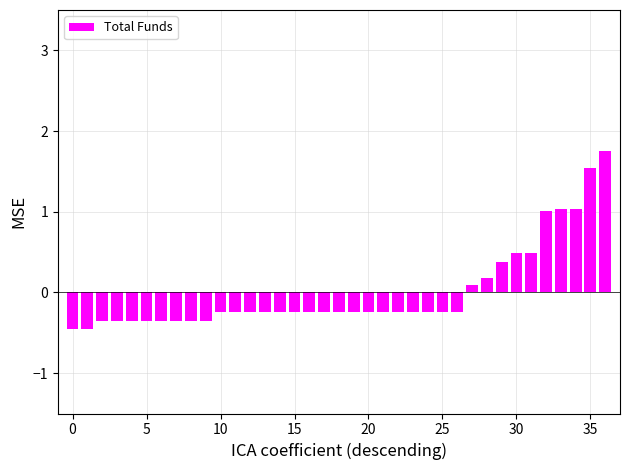

What is the difference between the maximum and second lowest values?

2.2